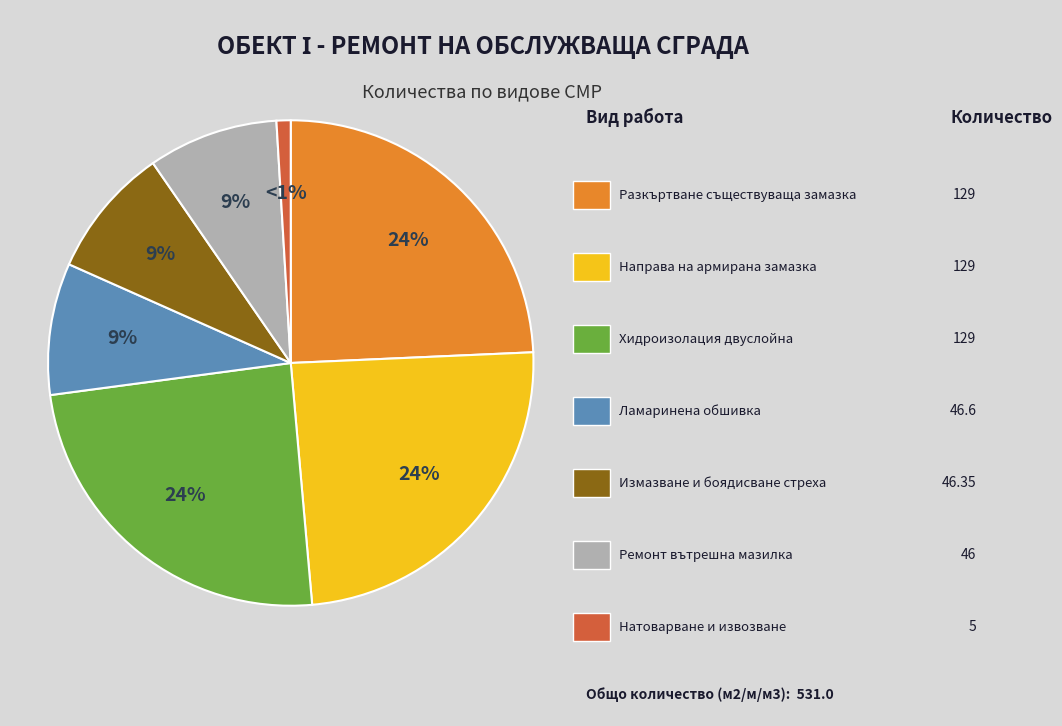

Is there any slice that represents more than half of the pie?

No